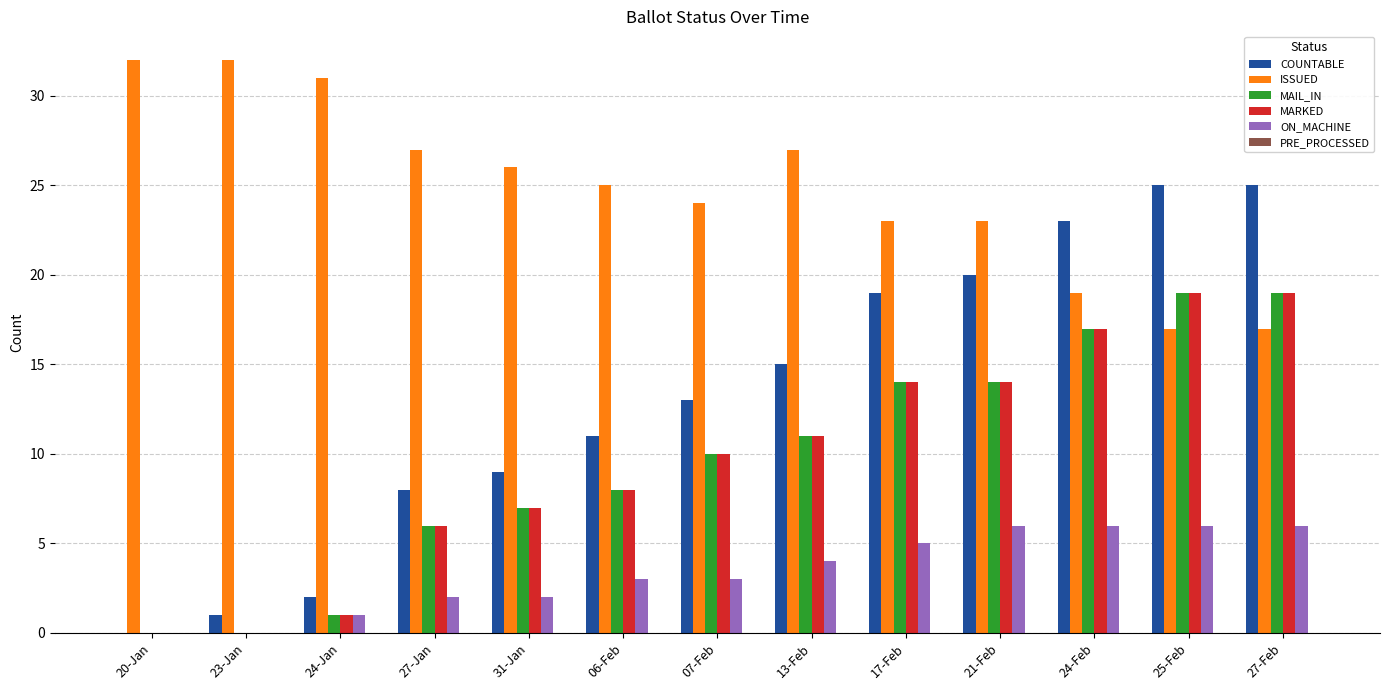

What is the sum of all ON_MACHINE values?

44